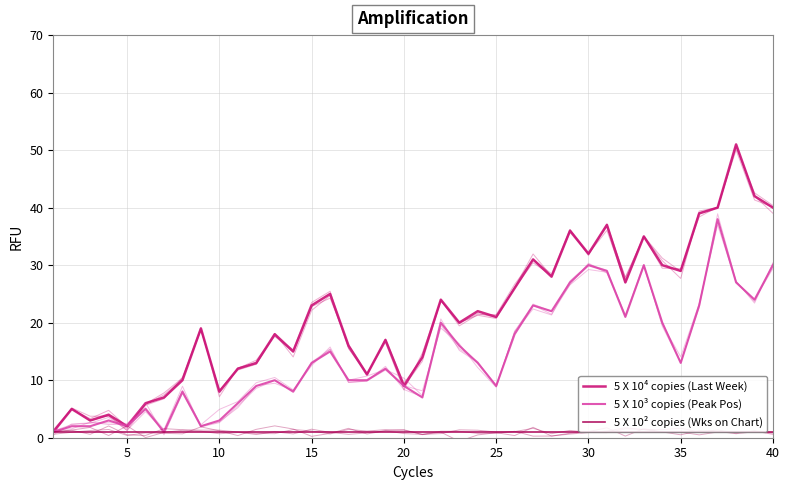

True or false: Weeks on Chart has more than 0 points higher than both neighbors.

False